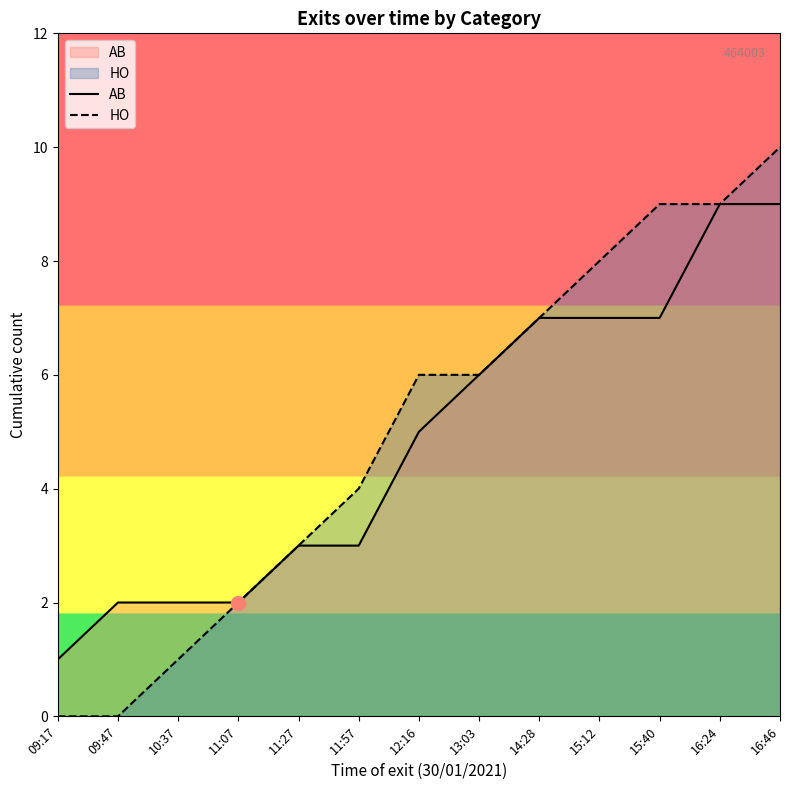

At which category is the sum across all series the highest?

16:46